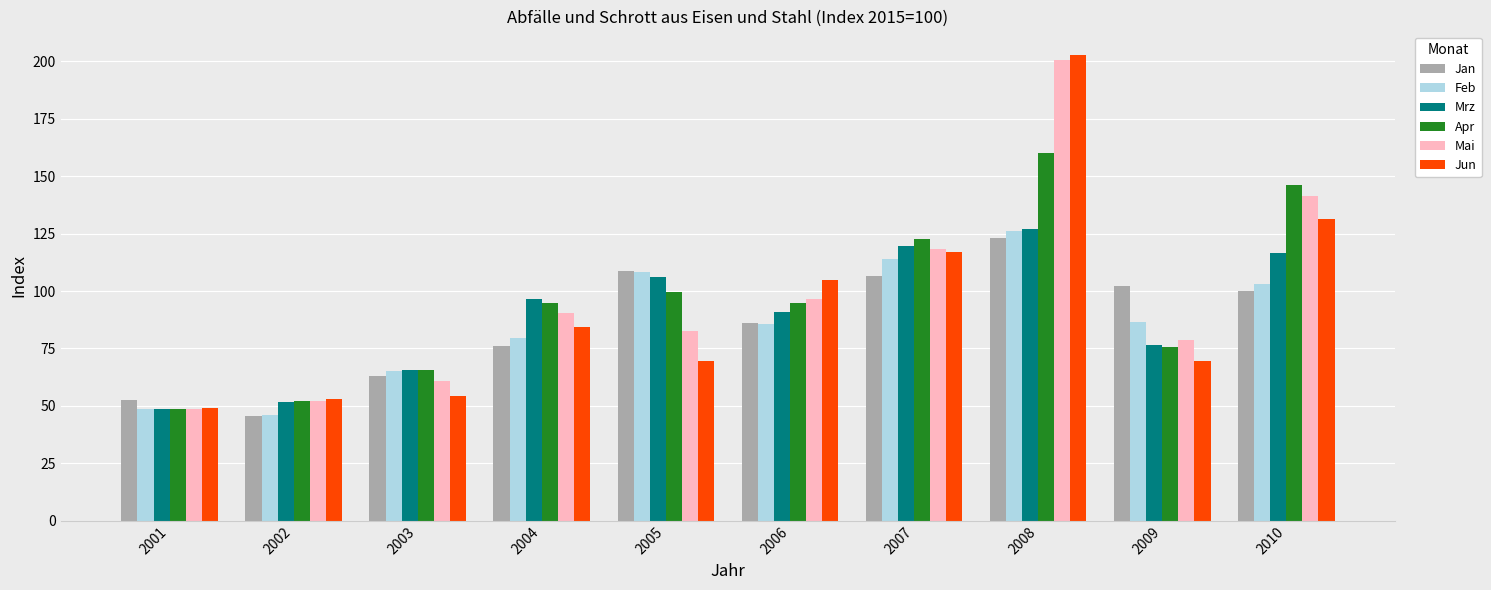

True or false: Feb has a value of 79.6 at 2004.

True